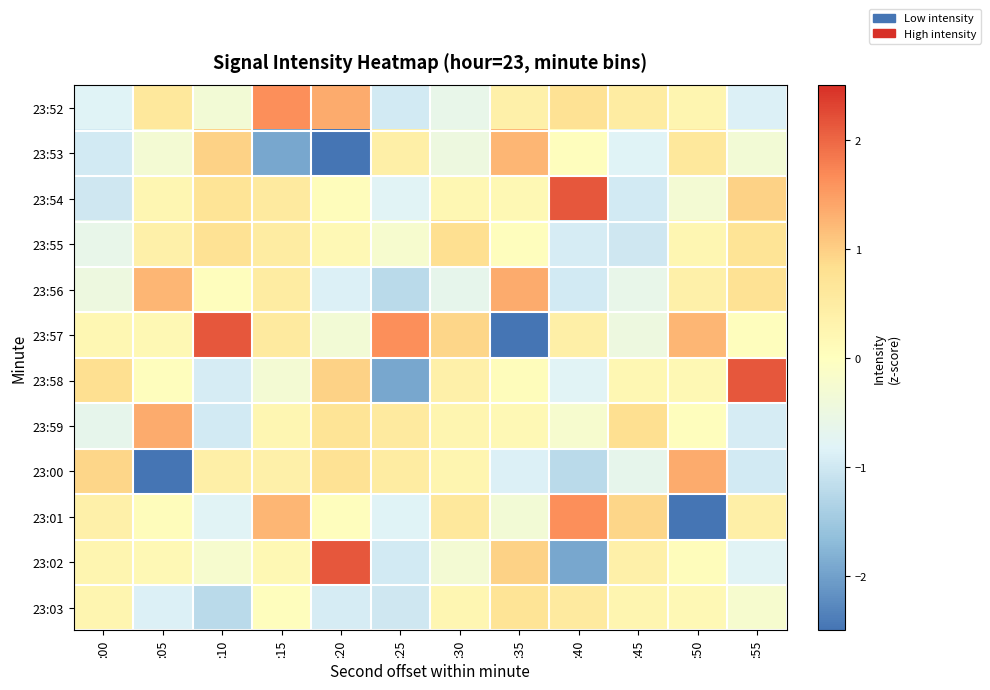

At how many categories does at least one series exceed 0?

12